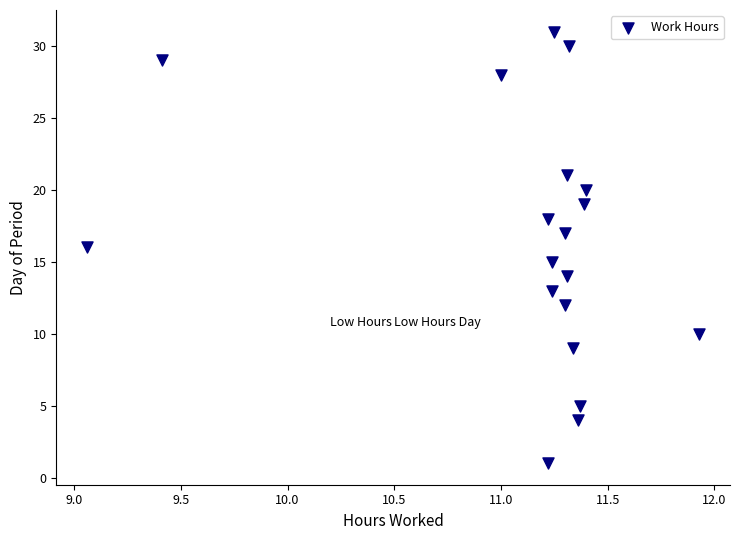

What is the range of Y values (max minus min)?

30